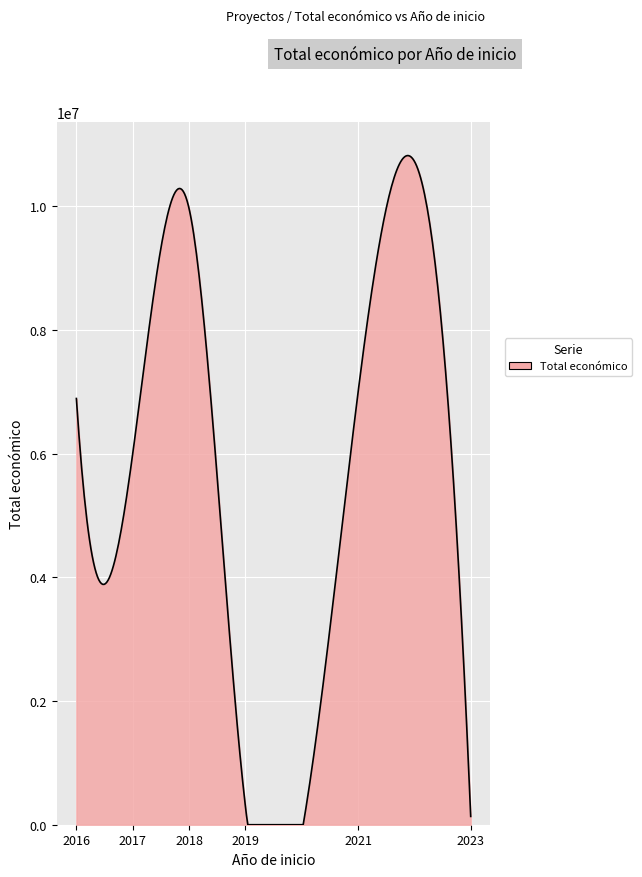

What is the difference between the maximum and minimum values?

10818823.1